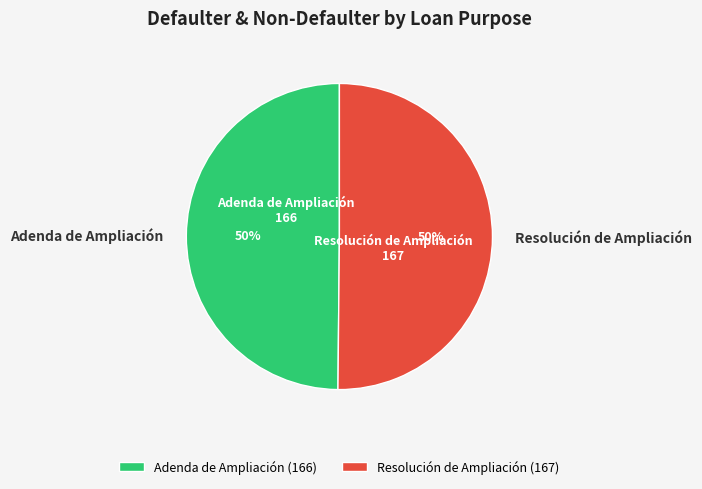

True or false: Adenda de Ampliación accounts for 50% of the total.

True